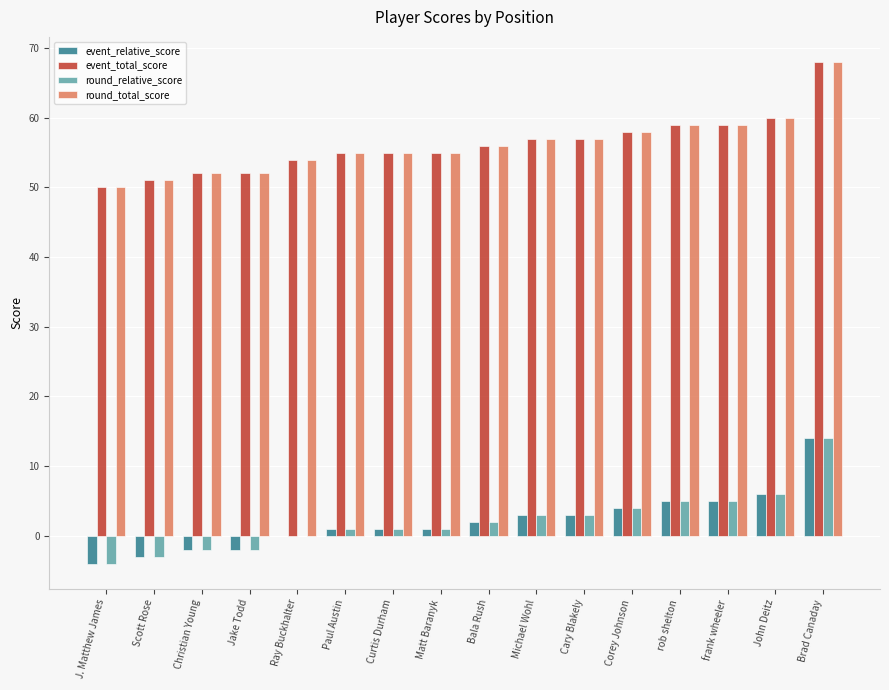

At which category is the sum across all series the highest?

Brad Canaday